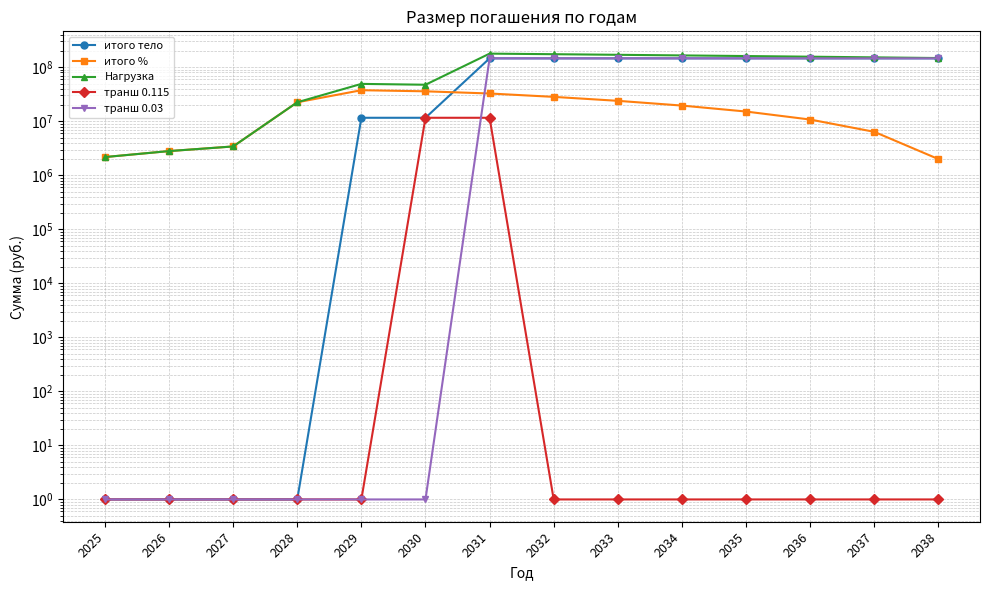

What is the highest value of the транш 0.115 series?

11606182.1